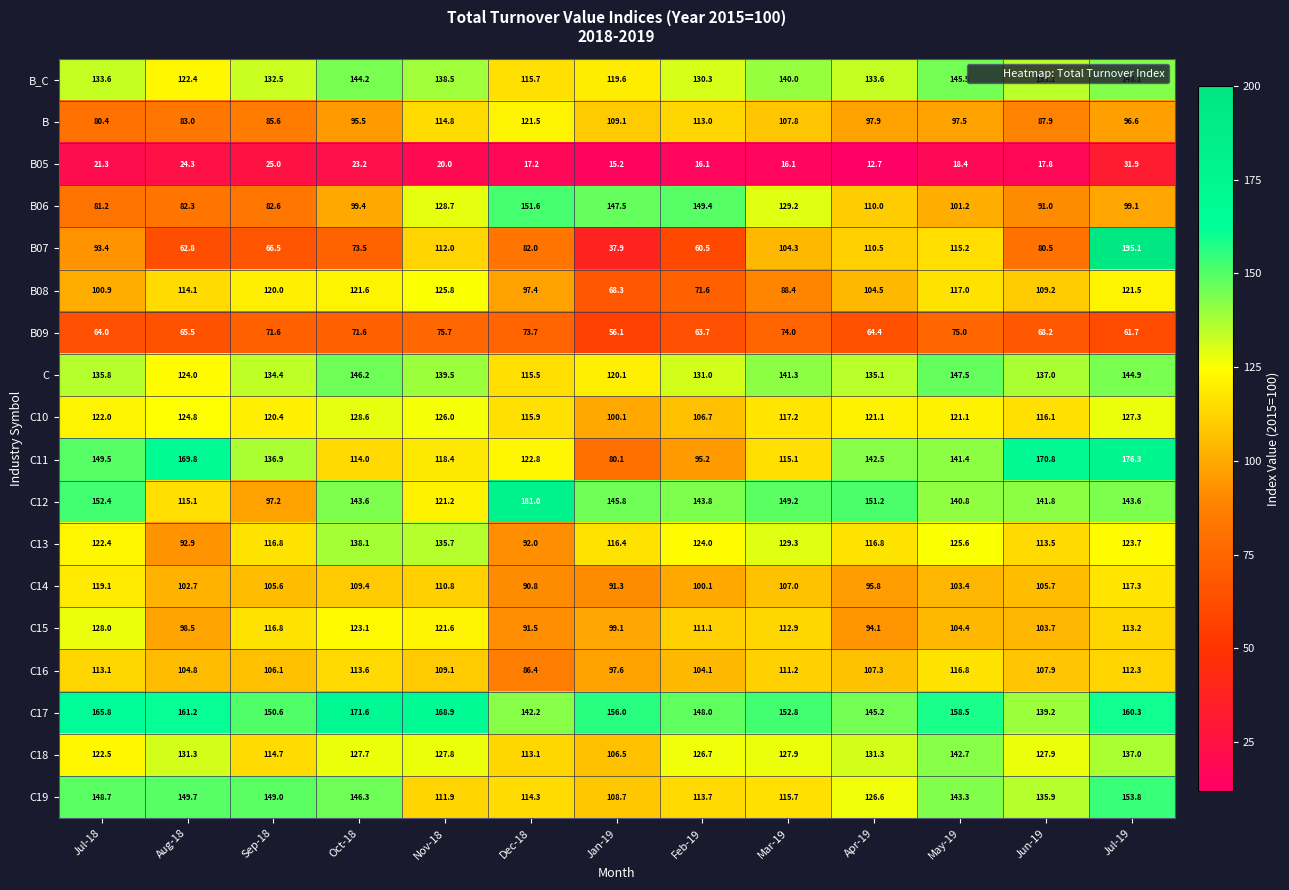

Which series has the largest range (max minus min)?

B07